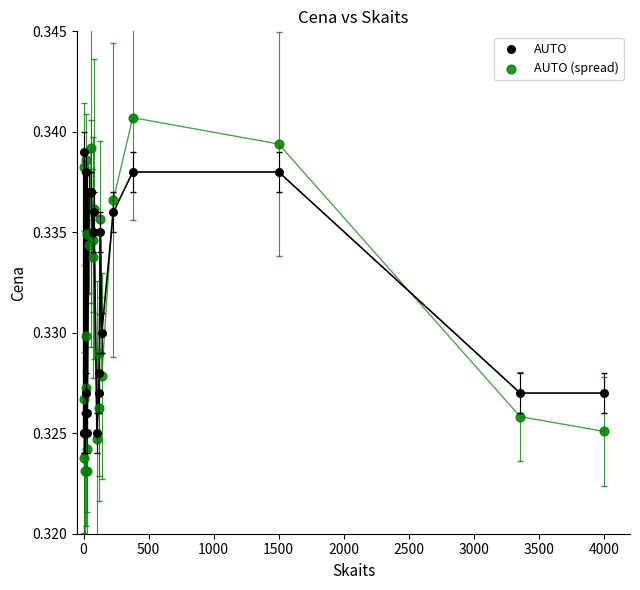

Which series reaches the minimum Y coordinate?

AUTO (spread)